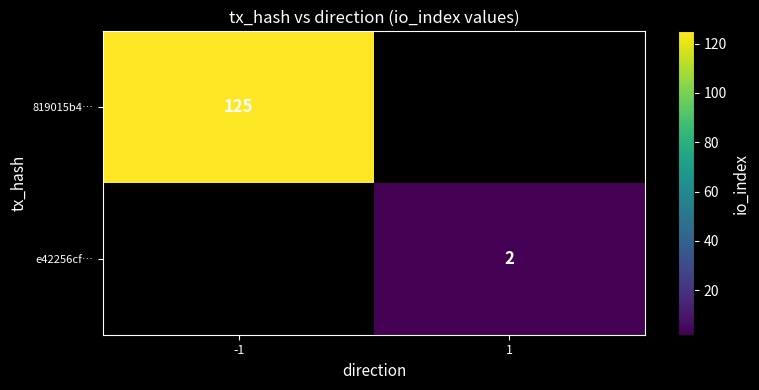

At how many categories does at least one series exceed 79?

1